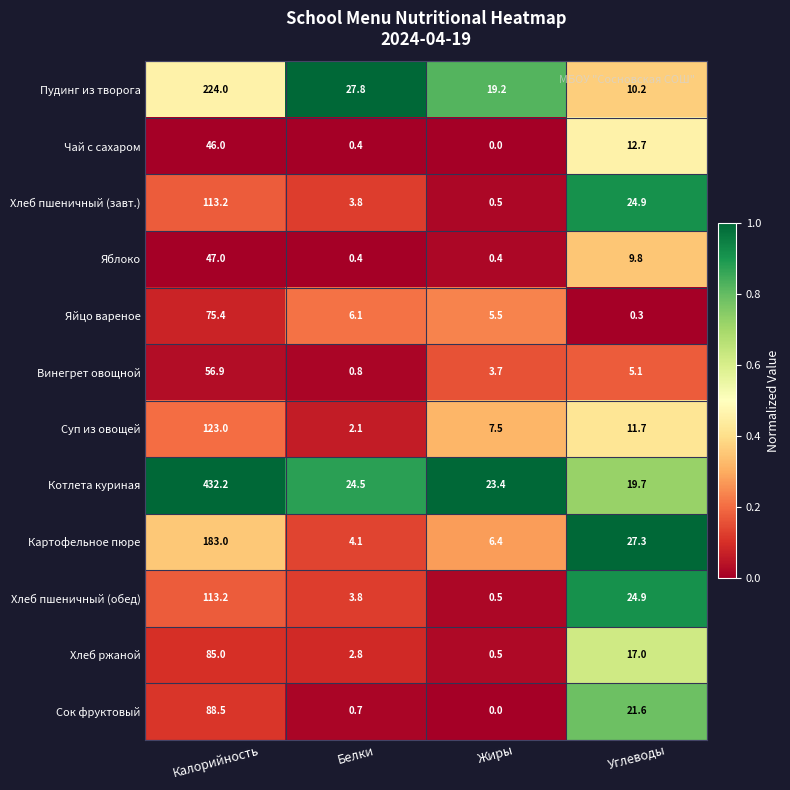

What is the average value of the Хлеб пшеничный (обед) series?

35.6